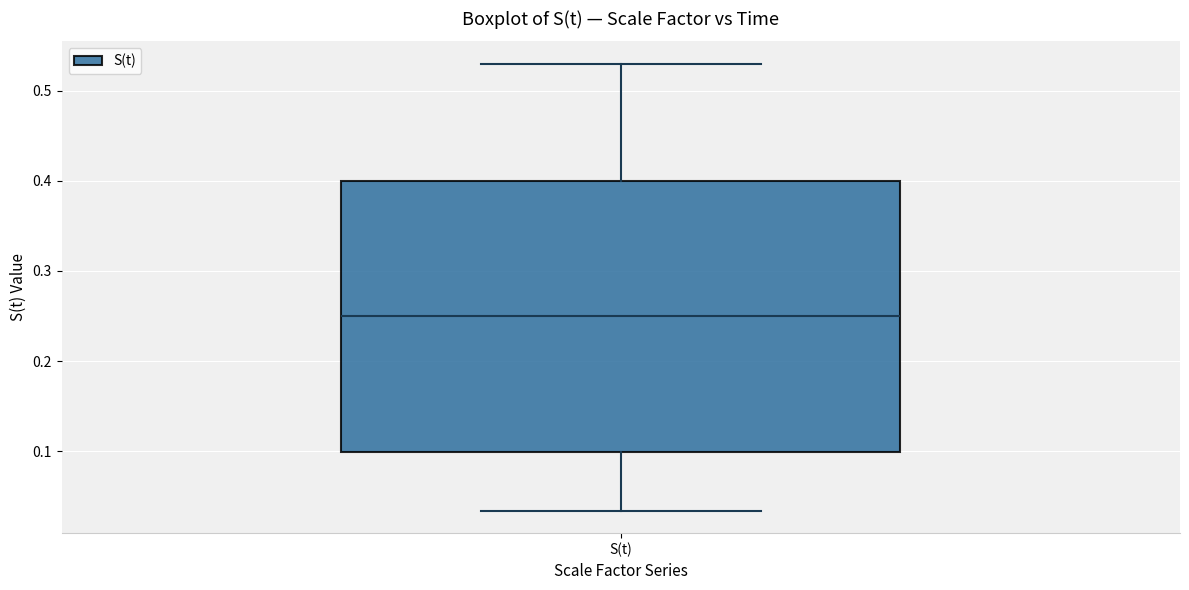

Read this box plot against the y-axis: the position of the median line, the range covered by the box, and the ends of both whiskers. The values are not printed on the chart, so give them approximately, as read against the axis.

median 0.25, box 0.10 to 0.40, whiskers 0.03 to 0.53